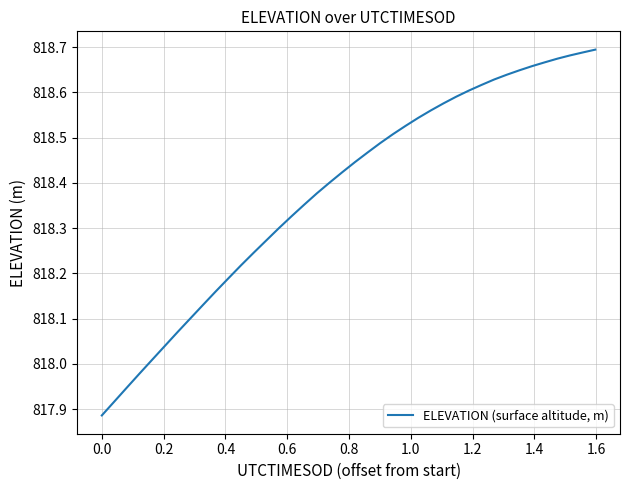

What is the difference between the maximum and minimum values?

0.8